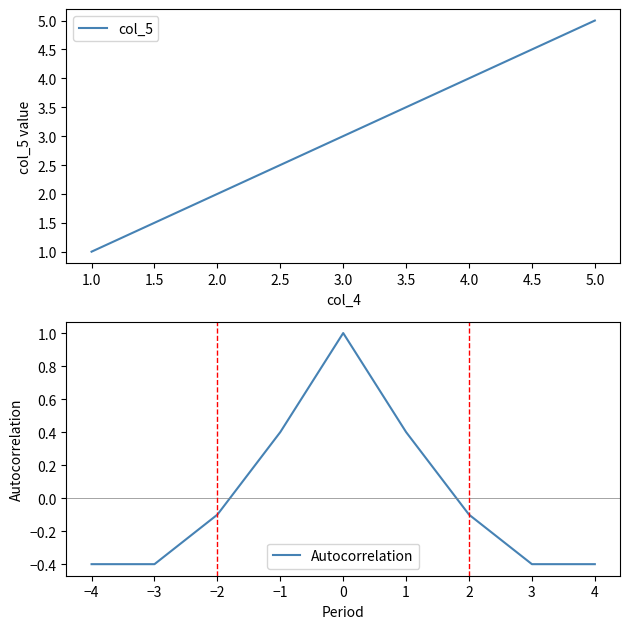

What is the average value?

3